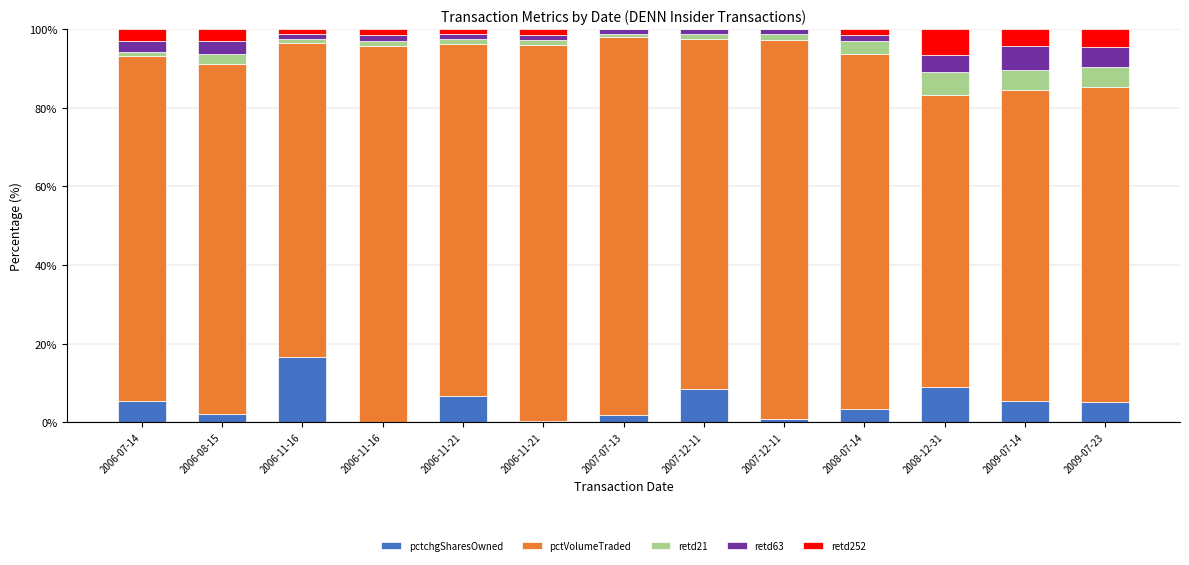

How many values in the pctchgSharesOwned series exceed 5?

7